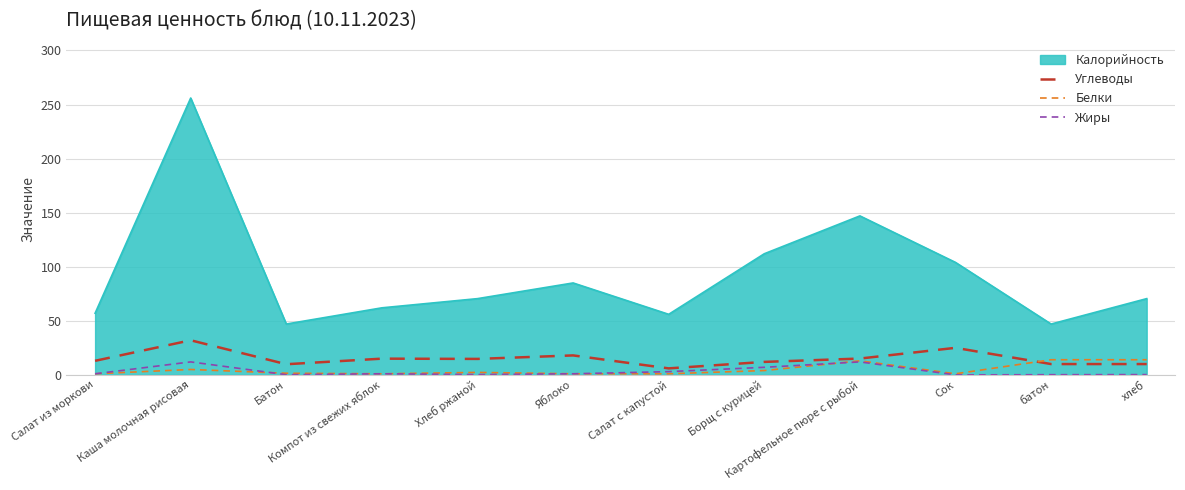

Which category has the highest value across all series?

Каша молочная рисовая